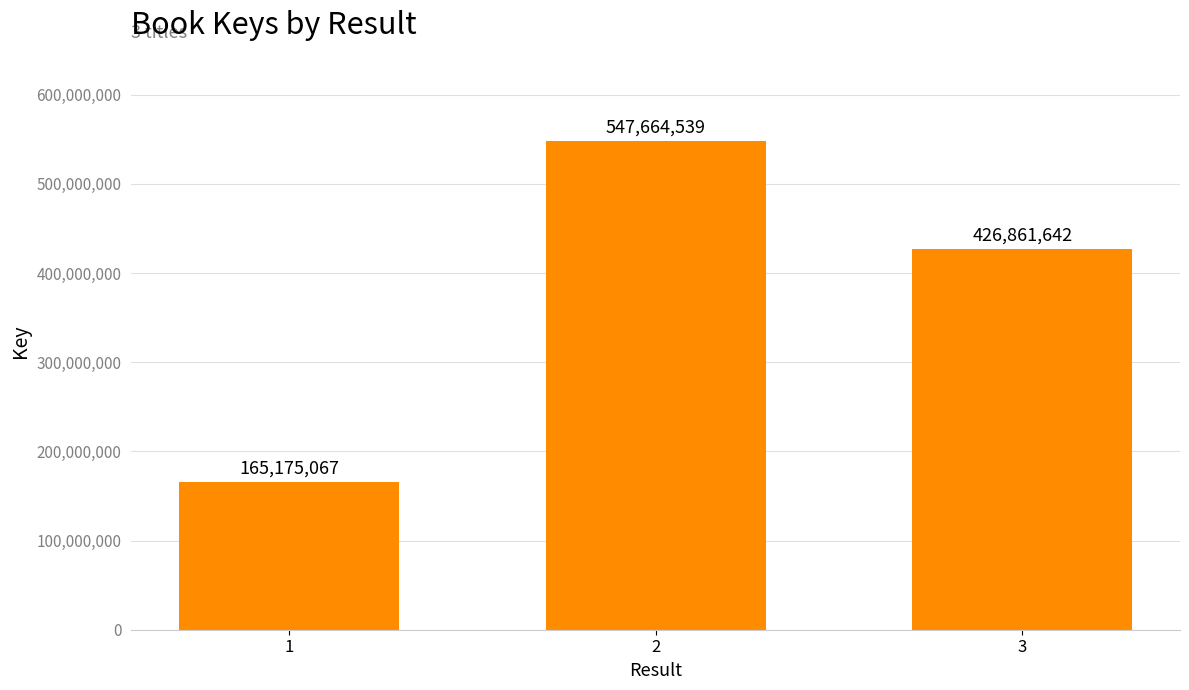

Rank the categories by value from lowest to highest.

1, 3, 2